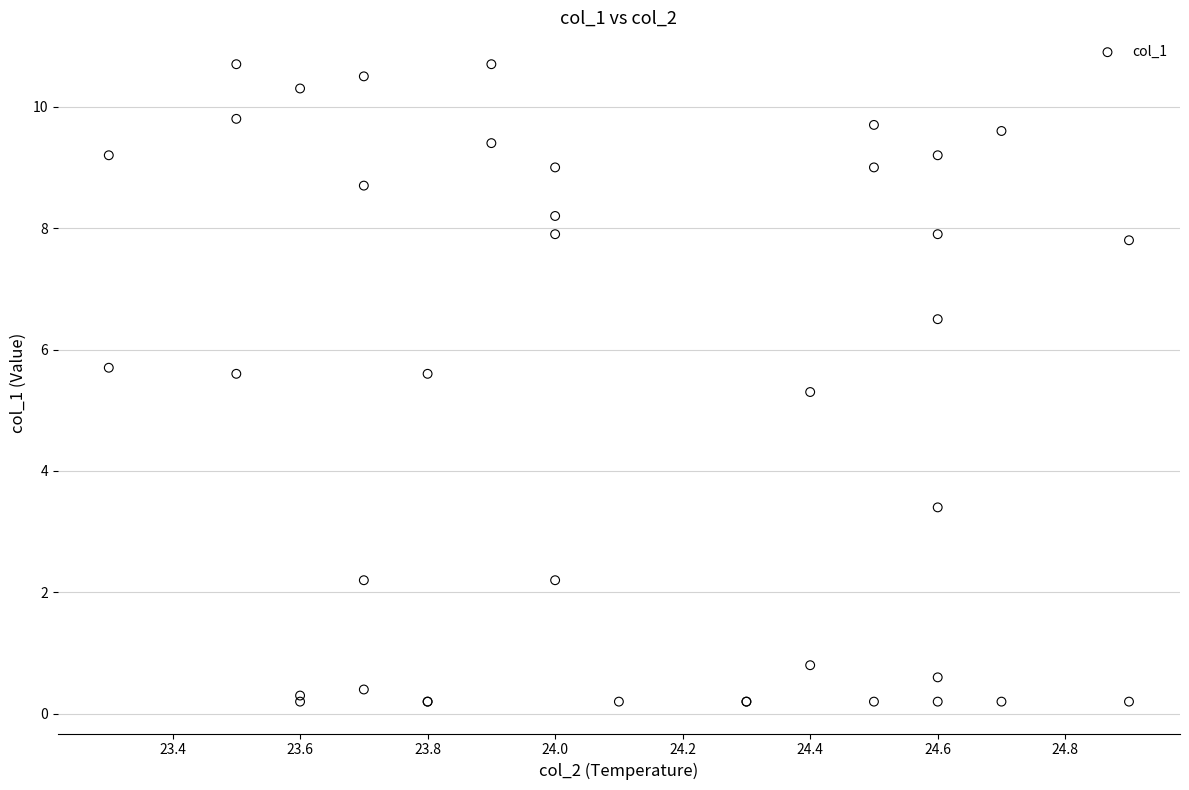

What Y value in the scatter plot is closest to 5?

5.3